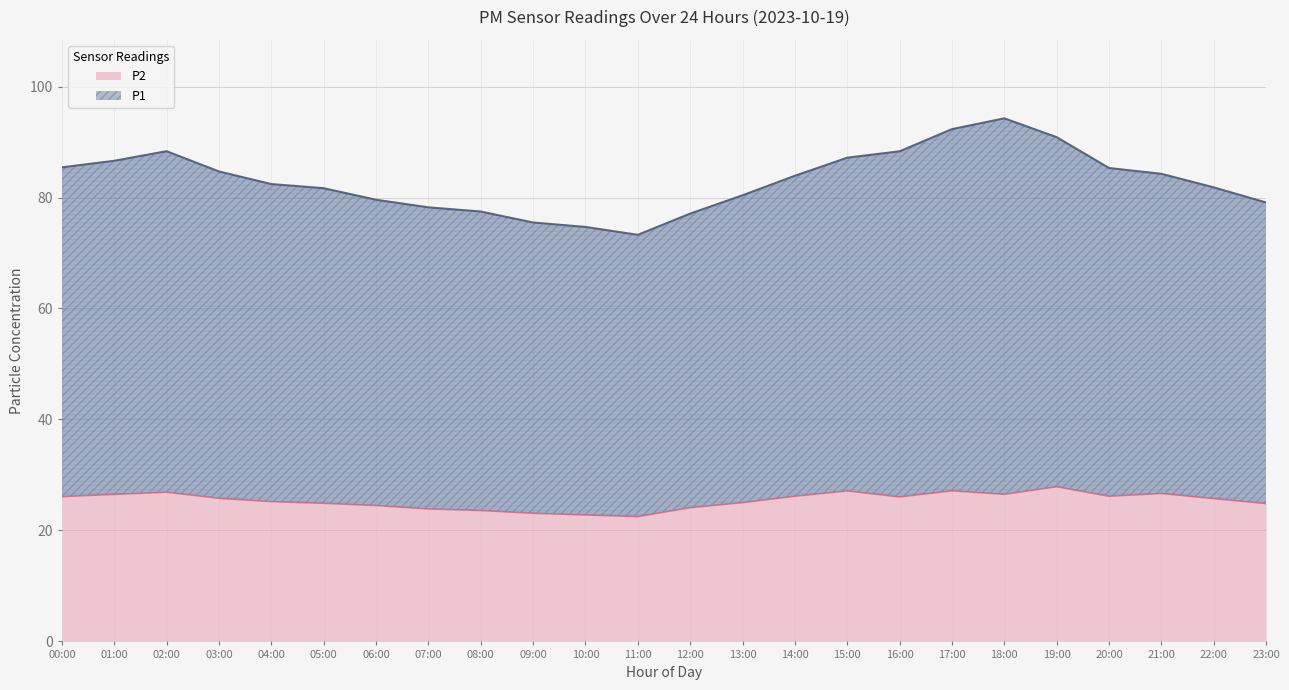

True or false: P2 and P1 cross at least once.

False